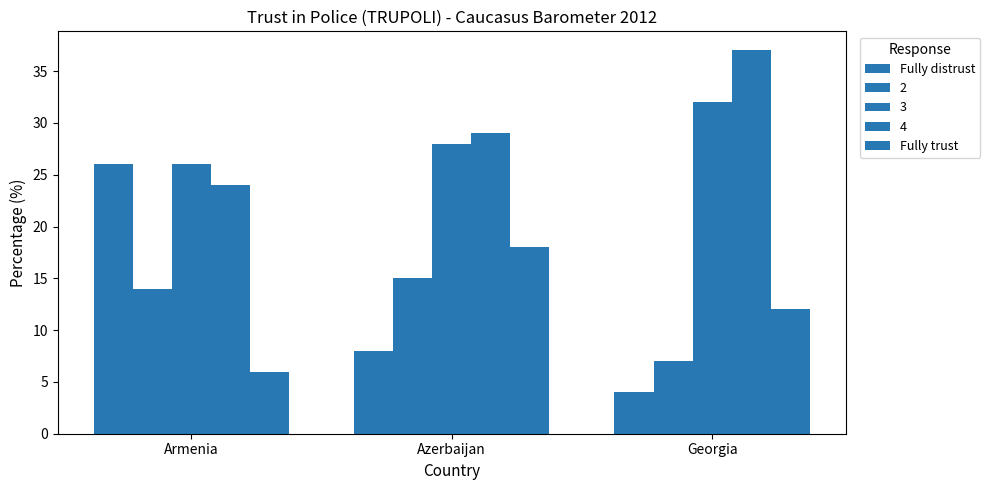

Is it true that Fully trust equals 6 at Armenia?

True